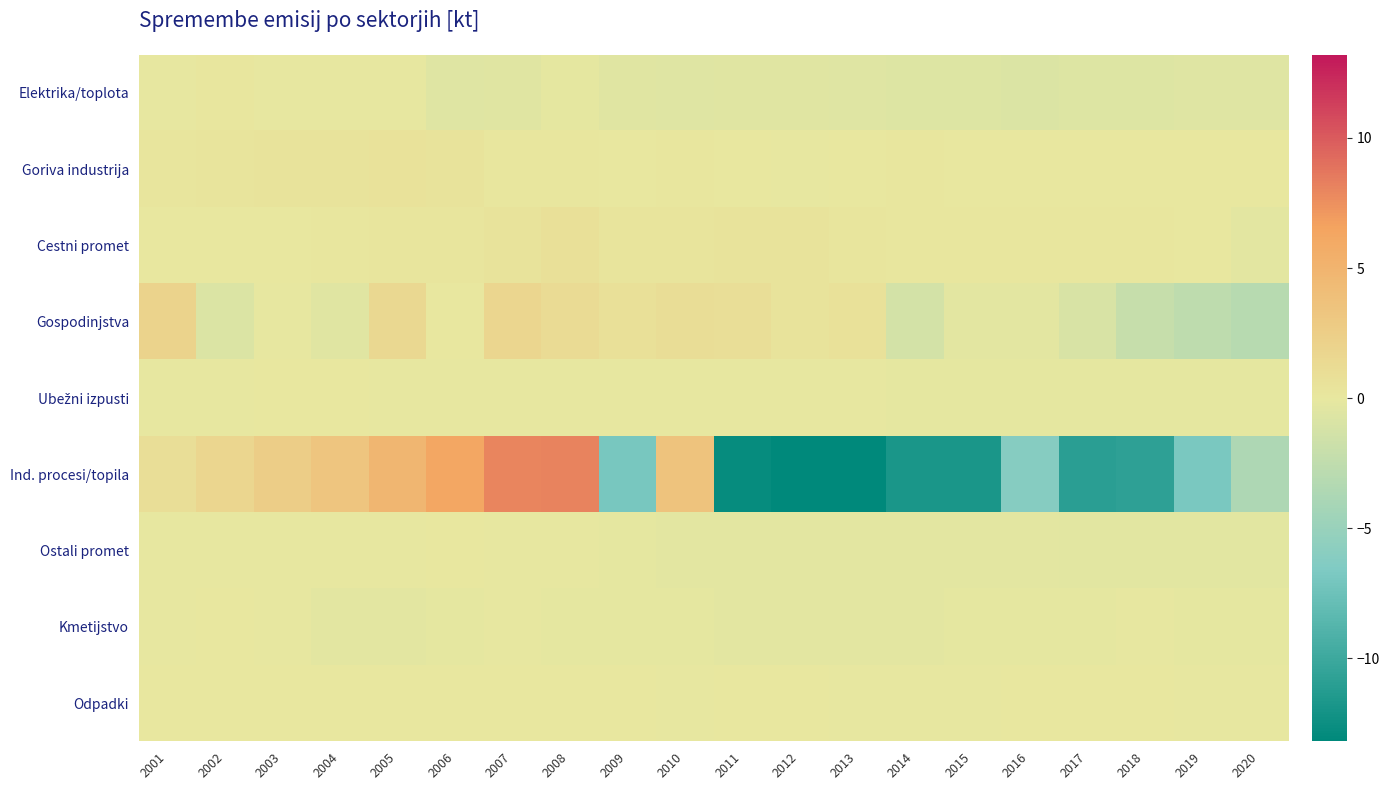

What is the maximum value shown in the chart?

8.1